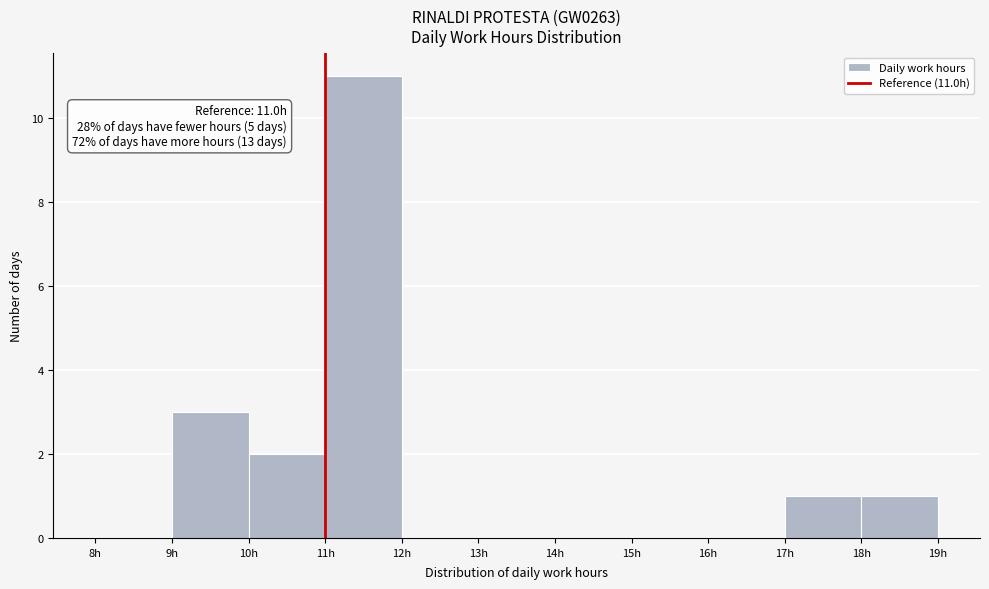

Over which range of the x-axis is the bar tallest?

11 to 12